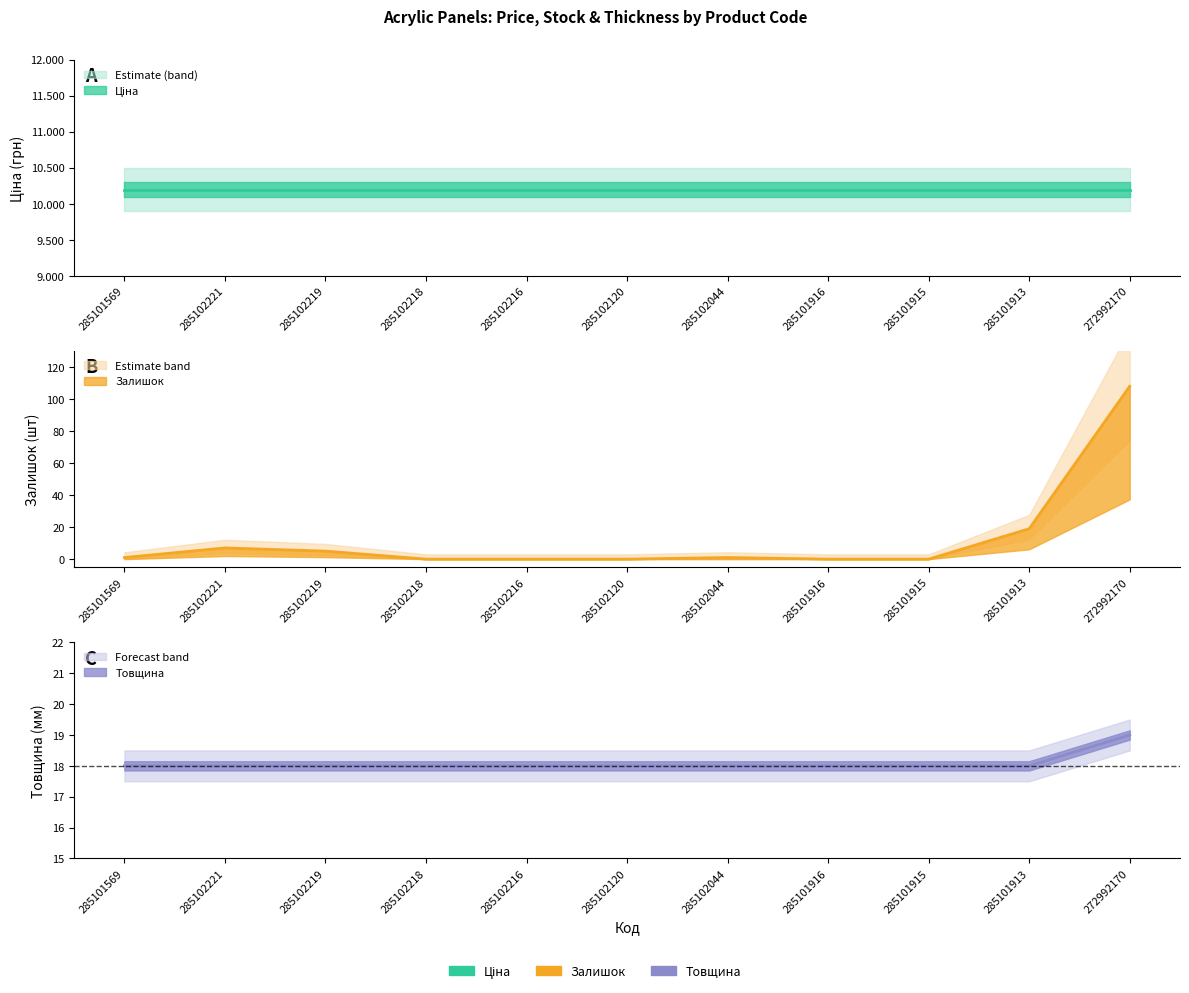

At how many categories does at least one series exceed 32?

1